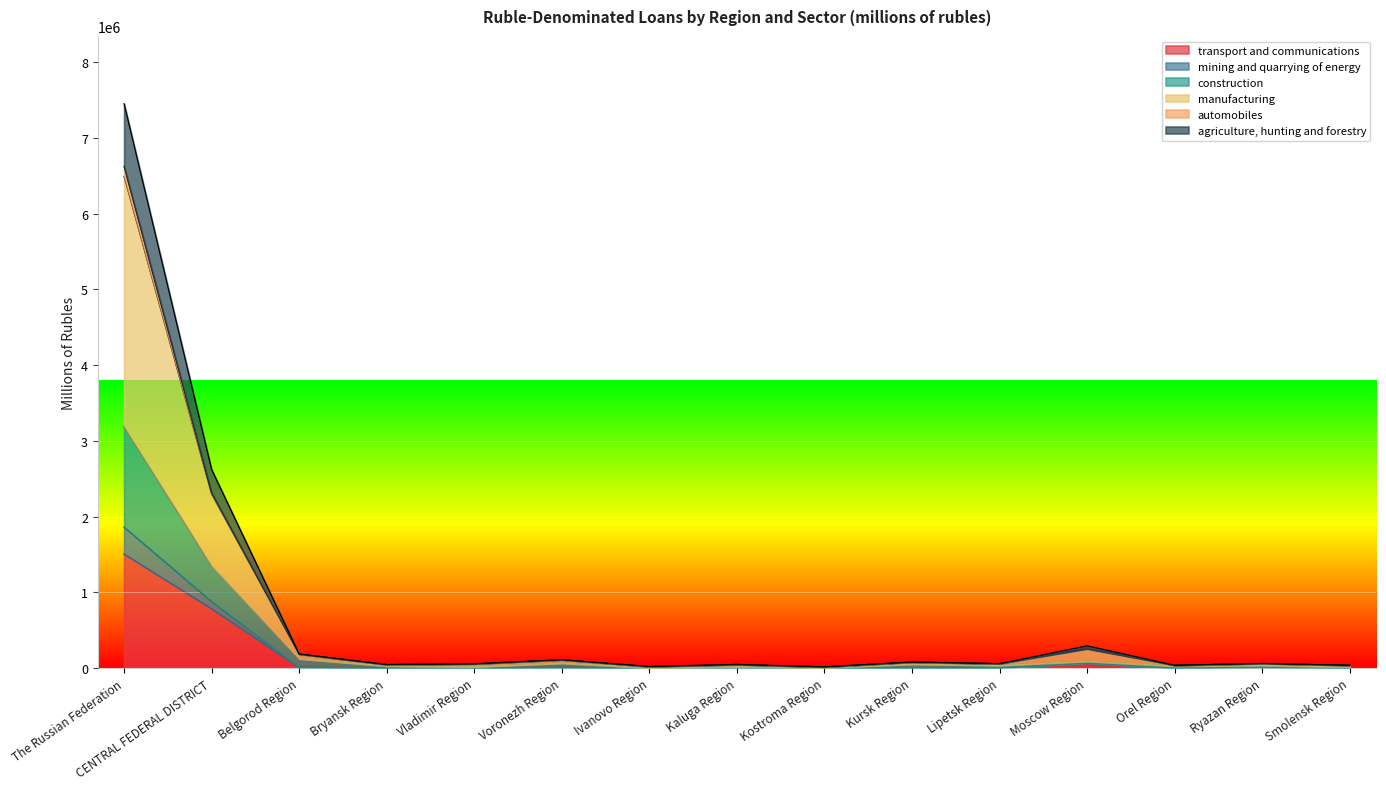

What is the greatest value displayed?

7452418